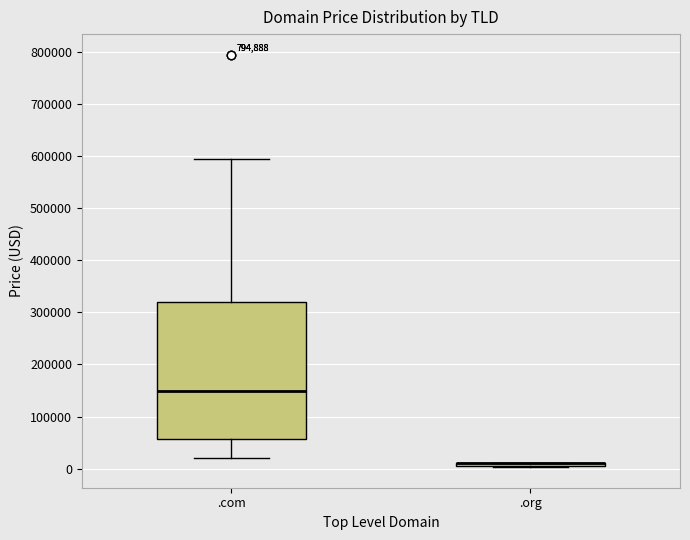

Reading left to right, read every box against the y-axis: the position of its median line, the range the box covers, and the ends of its whiskers. The values are not printed on the chart, so give them approximately, as read against the axis.

.com: median 150000, box 60000 to 320000, whiskers 20000 to 590000
.org: box collapsed to a line at 10000, whiskers 0 to 10000